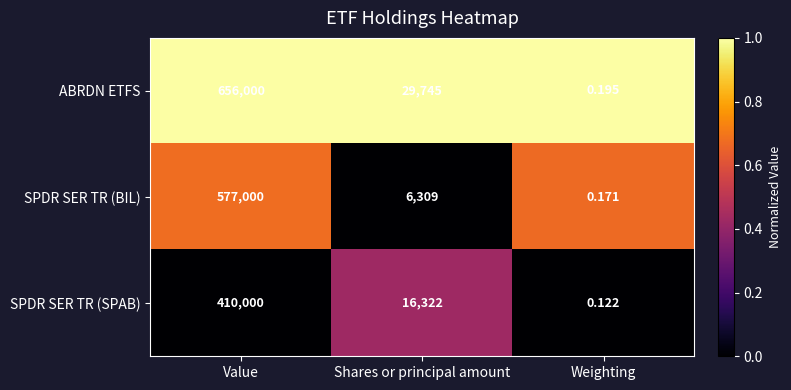

Which series has the largest total across all categories?

ABRDN ETFS